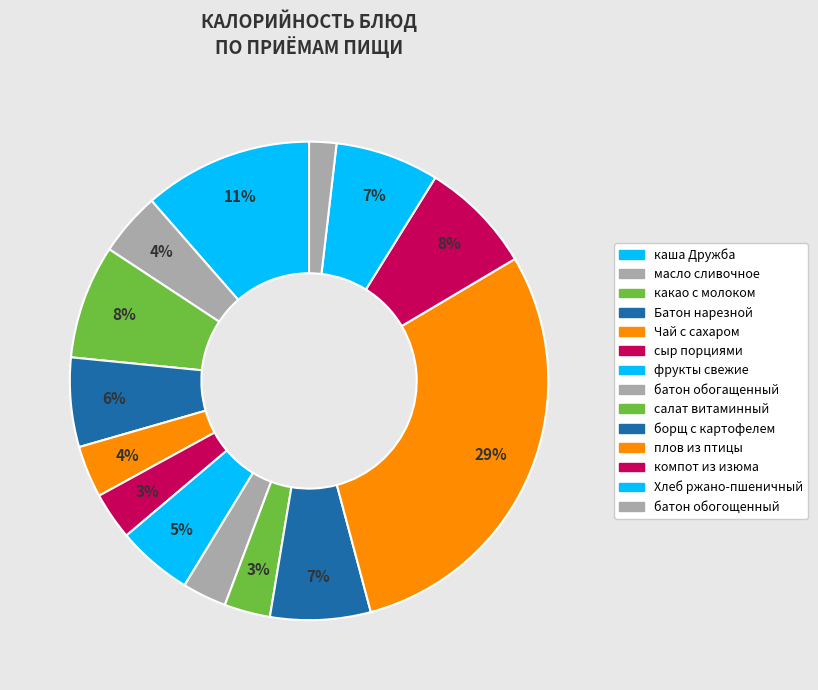

Is there a majority slice in this chart?

No